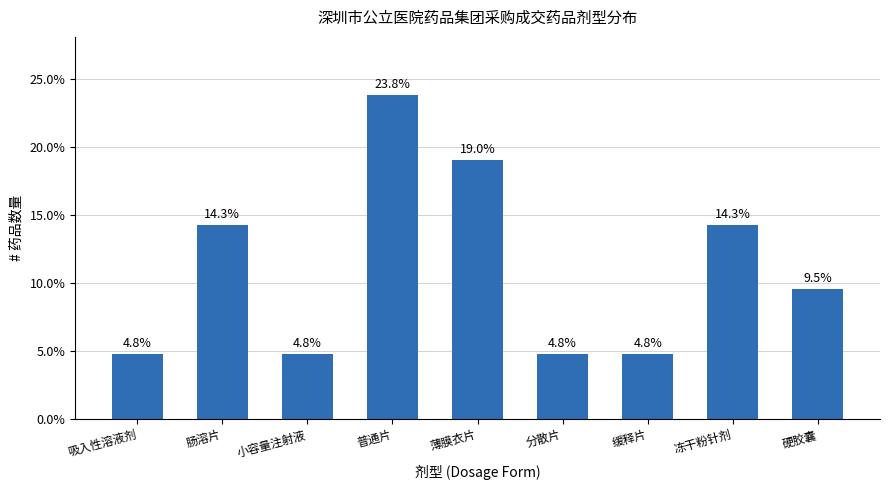

Which has a higher value, 普通片 or 肠溶片?

普通片